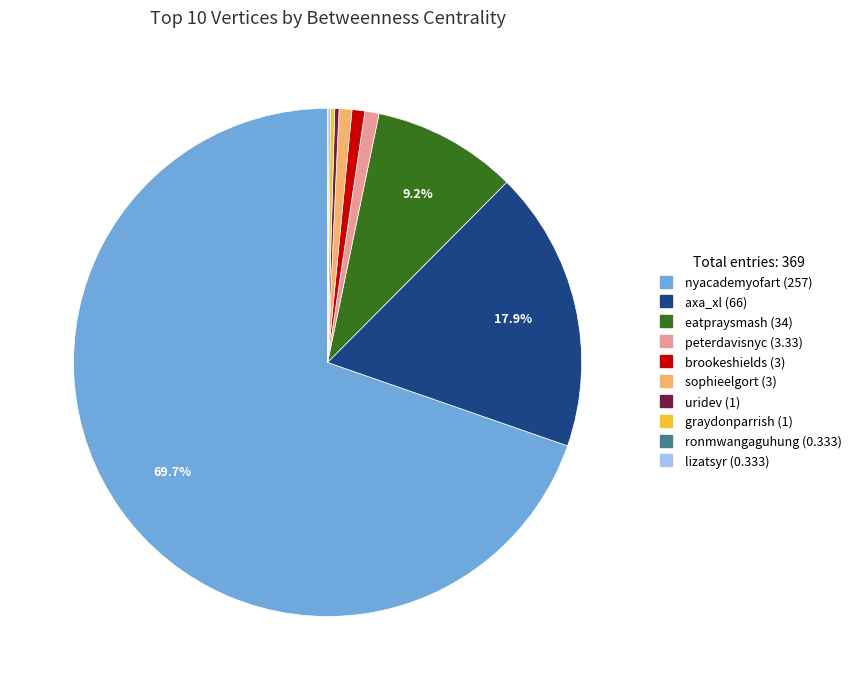

What is the majority slice?

nyacademyofart